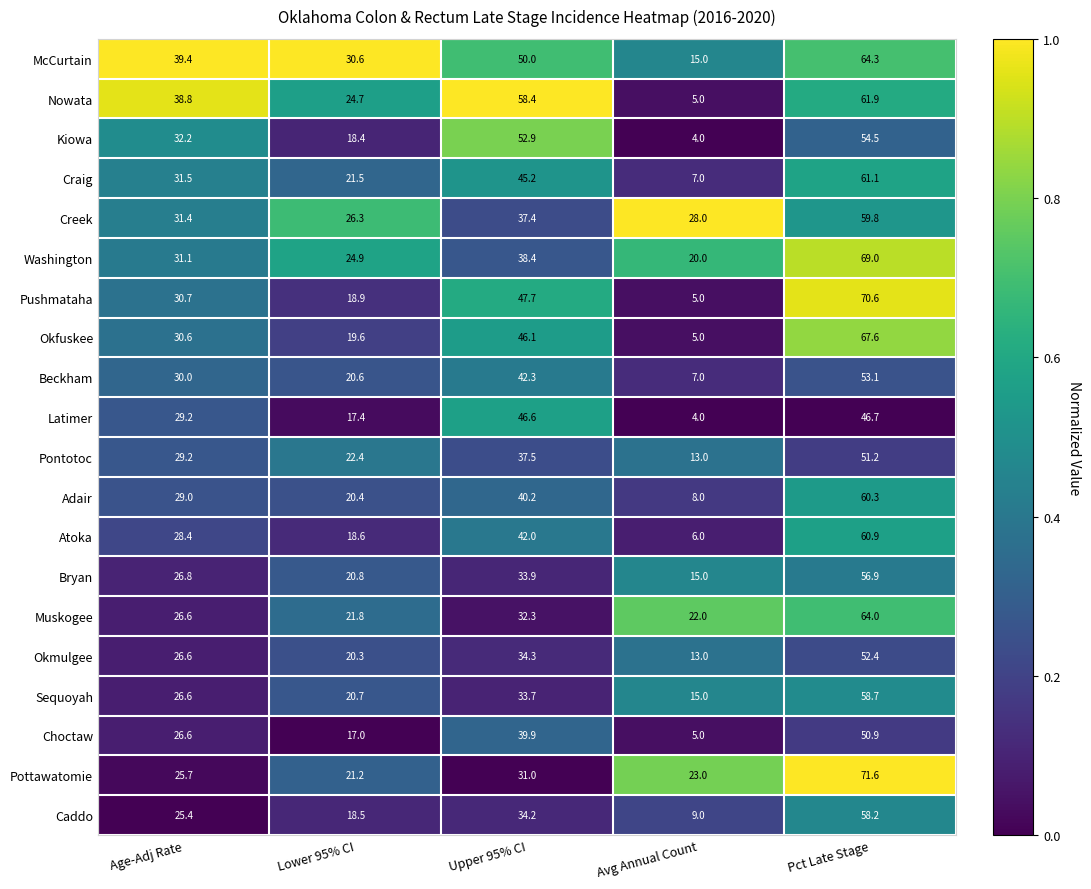

What is the average value of the Okmulgee series?

29.3